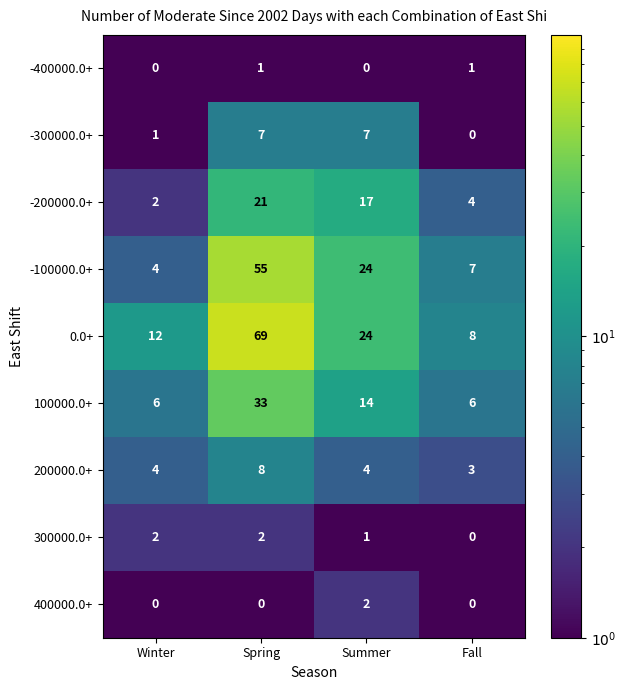

Is it true that 0.0+ equals 13 at Fall?

False